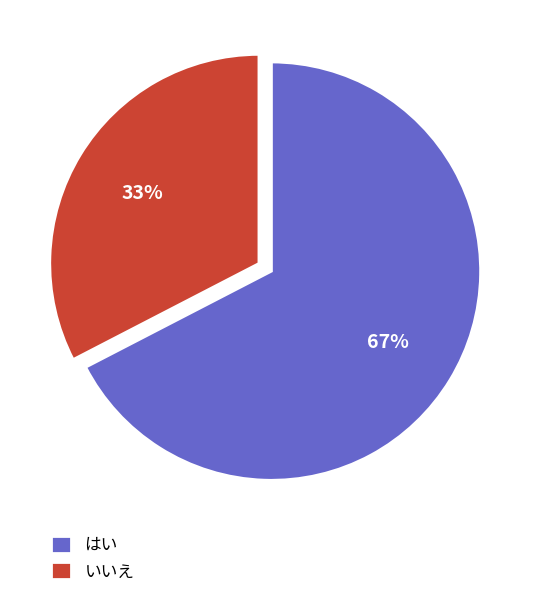

Is there a majority slice in this chart?

Yes